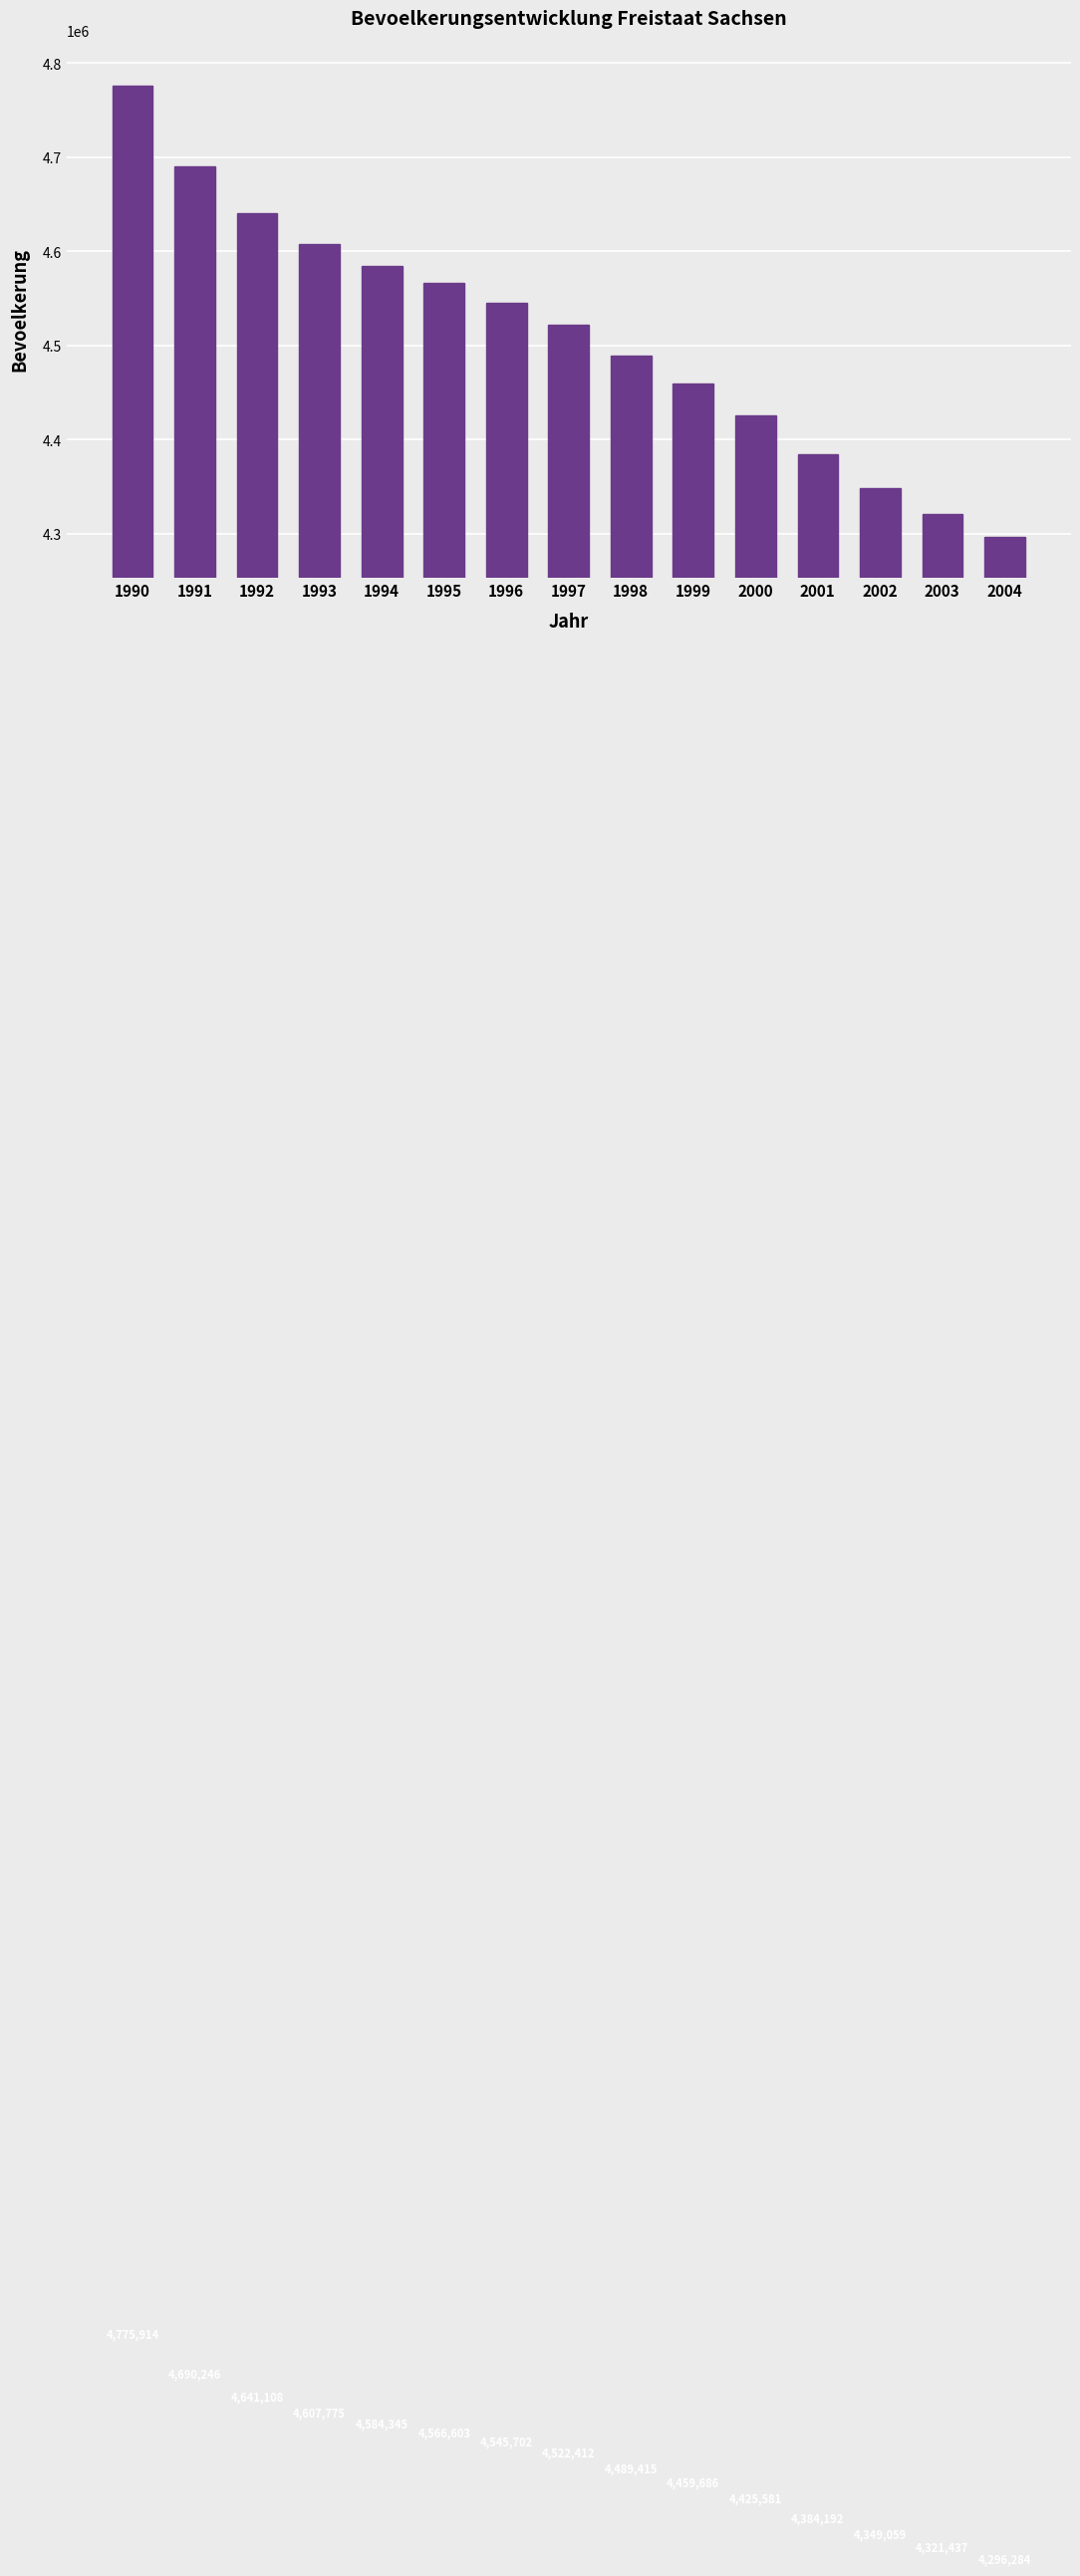

Reading left to right, extract all data points from this chart.

4775914	4690246	4641108	4607775	4584345	4566603	4545702	4522412	4489415	4459686	4425581	4384192	4349059	4321437	4296284